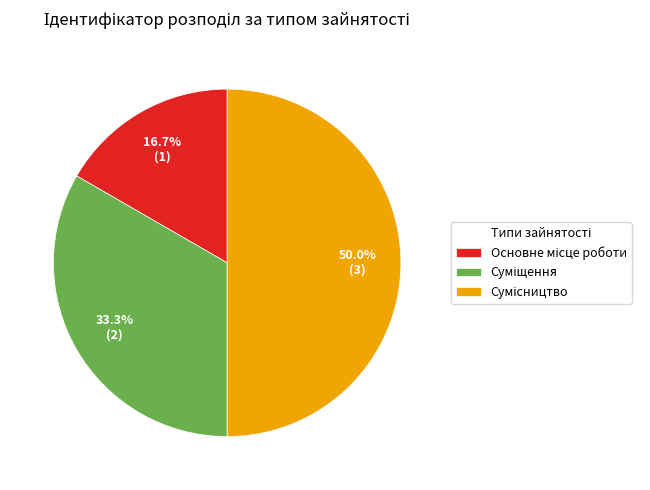

Which has a higher value, Сумісництво or Суміщення?

Сумісництво